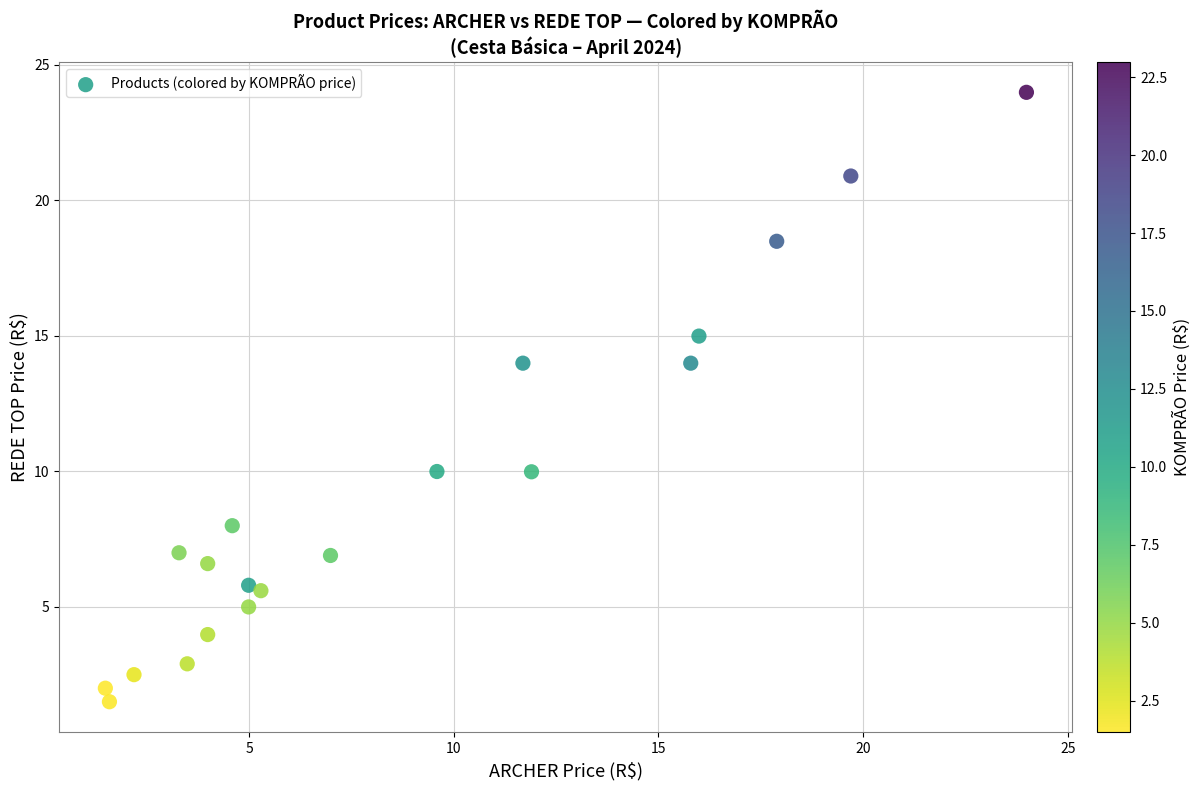

What is the range of X values (max minus min)?

22.5